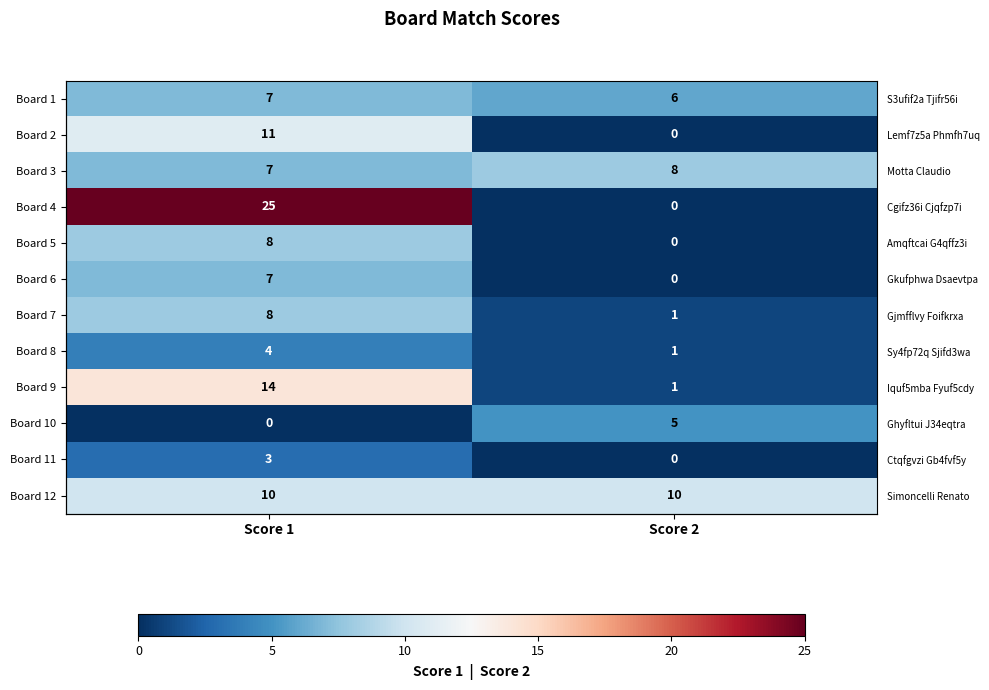

Rank the series at Score 1 from lowest to highest value.

Board 10, Board 11, Board 8, Board 1, Board 3, Board 6, Board 5, Board 7, Board 12, Board 2, Board 9, Board 4